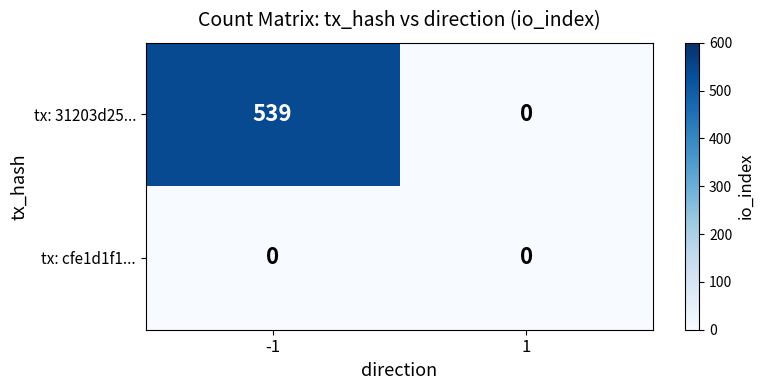

Which series has the largest total across all categories?

tx: 31203d25...